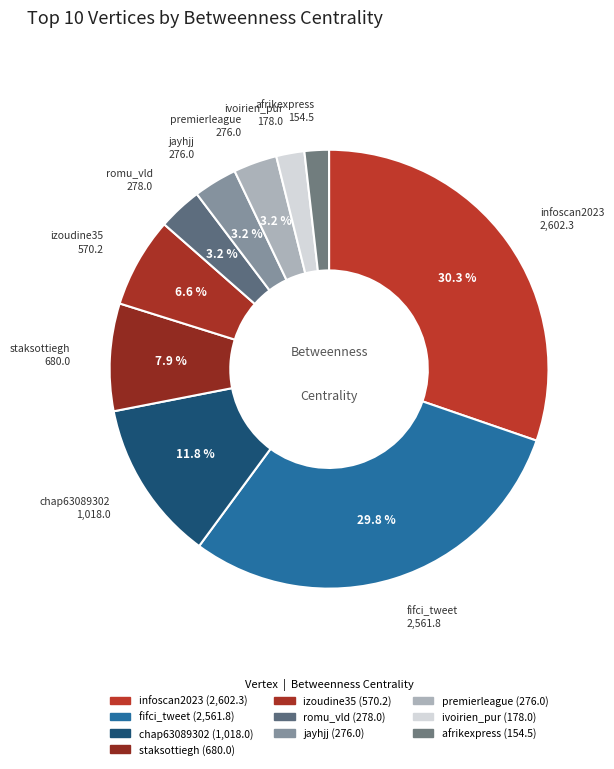

How many slices are in this pie chart?

10